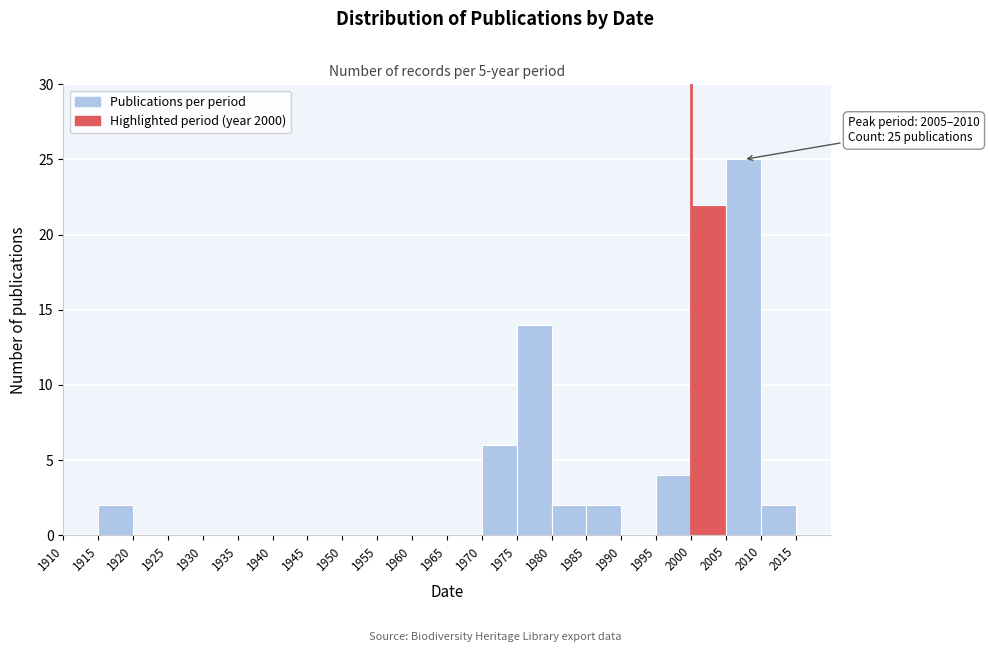

Which range on the x-axis has the tallest bar?

2005 to 2010